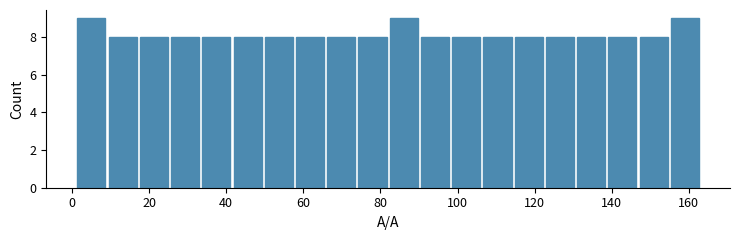

Reading left to right, transcribe this chart: for each bar, give the range it covers on the x-axis and its height. Neither the bar edges nor the heights are printed on the chart, so give them approximately, as read against the axes.

2 to 10: 9
10 to 18: 8
18 to 26: 8
26 to 34: 8
34 to 42: 8
42 to 50: 8
50 to 58: 8
58 to 66: 8
66 to 74: 8
74 to 82: 8
82 to 90: 9
90 to 98: 8
98 to 106: 8
106 to 114: 8
114 to 122: 8
122 to 130: 8
130 to 138: 8
138 to 146: 8
146 to 154: 8
154 to 164: 9